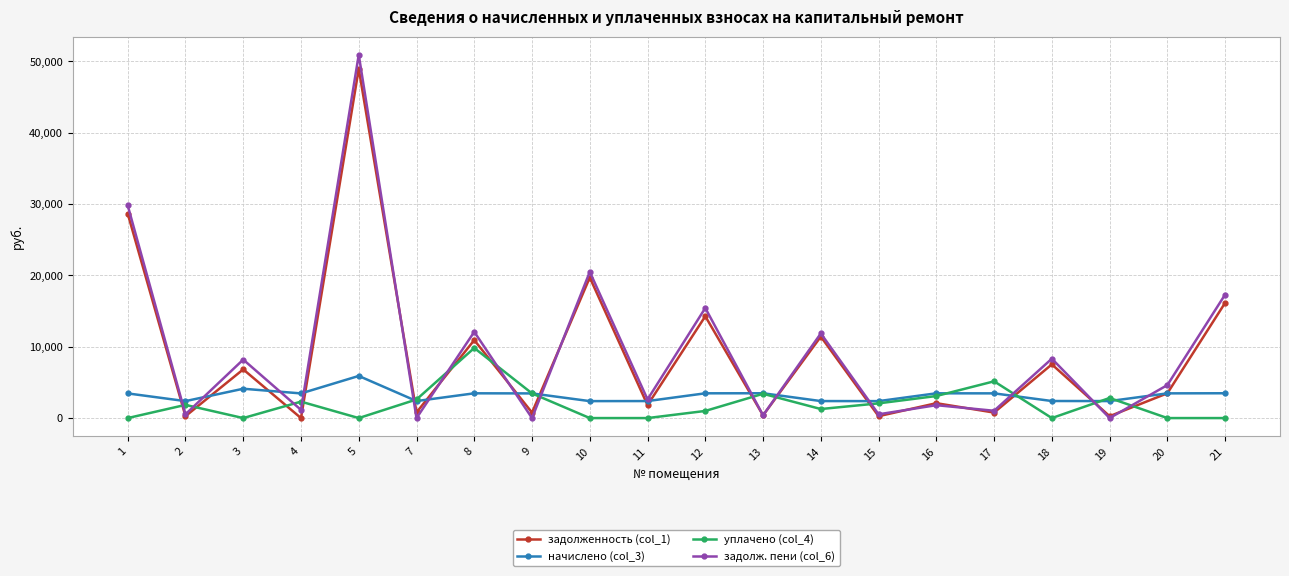

True or false: уплачено (col_4) has more than 1 points higher than both neighbors.

True